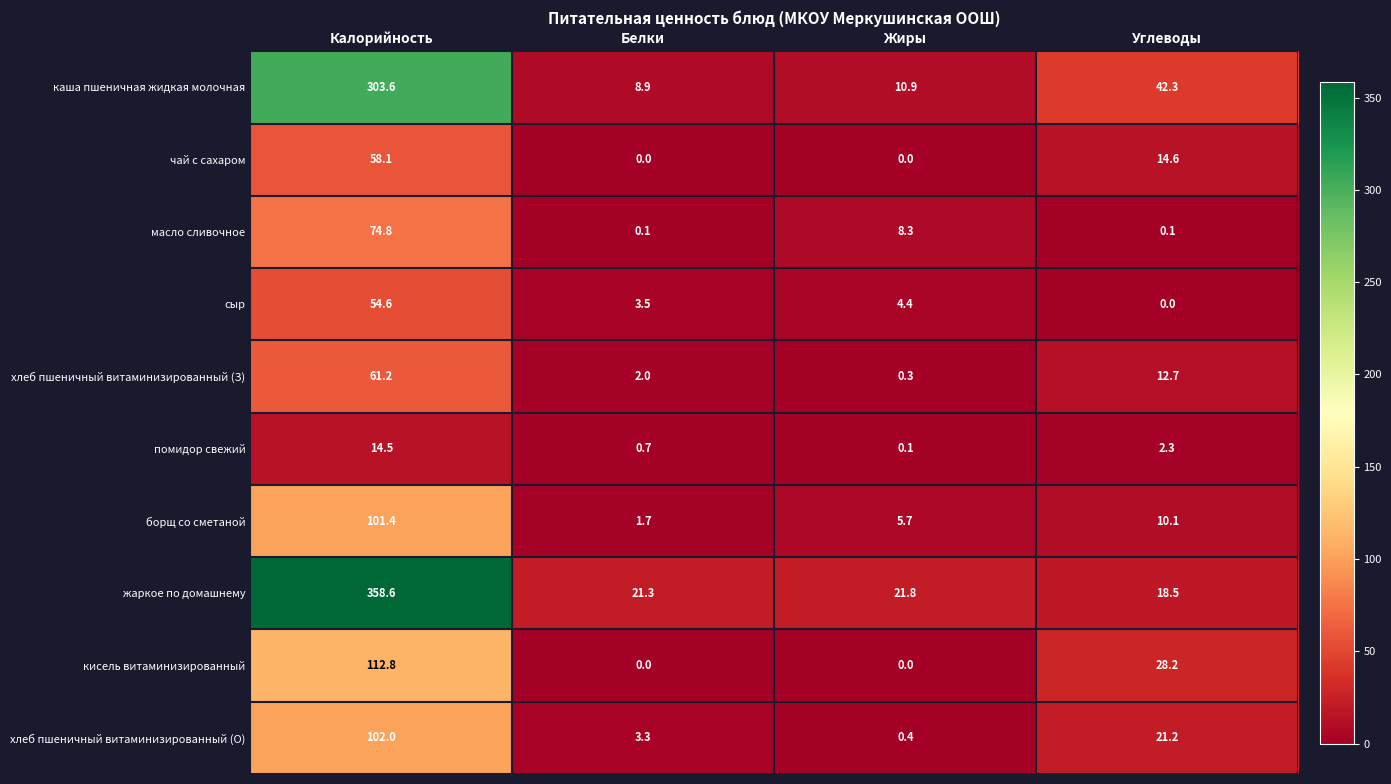

Rank the series at Калорийность from highest to lowest value.

жаркое по домашнему, каша пшеничная жидкая молочная, кисель витаминизированный, хлеб пшеничный витаминизированный (О), борщ со сметаной, масло сливочное, хлеб пшеничный витаминизированный (З), чай с сахаром, сыр, помидор свежий